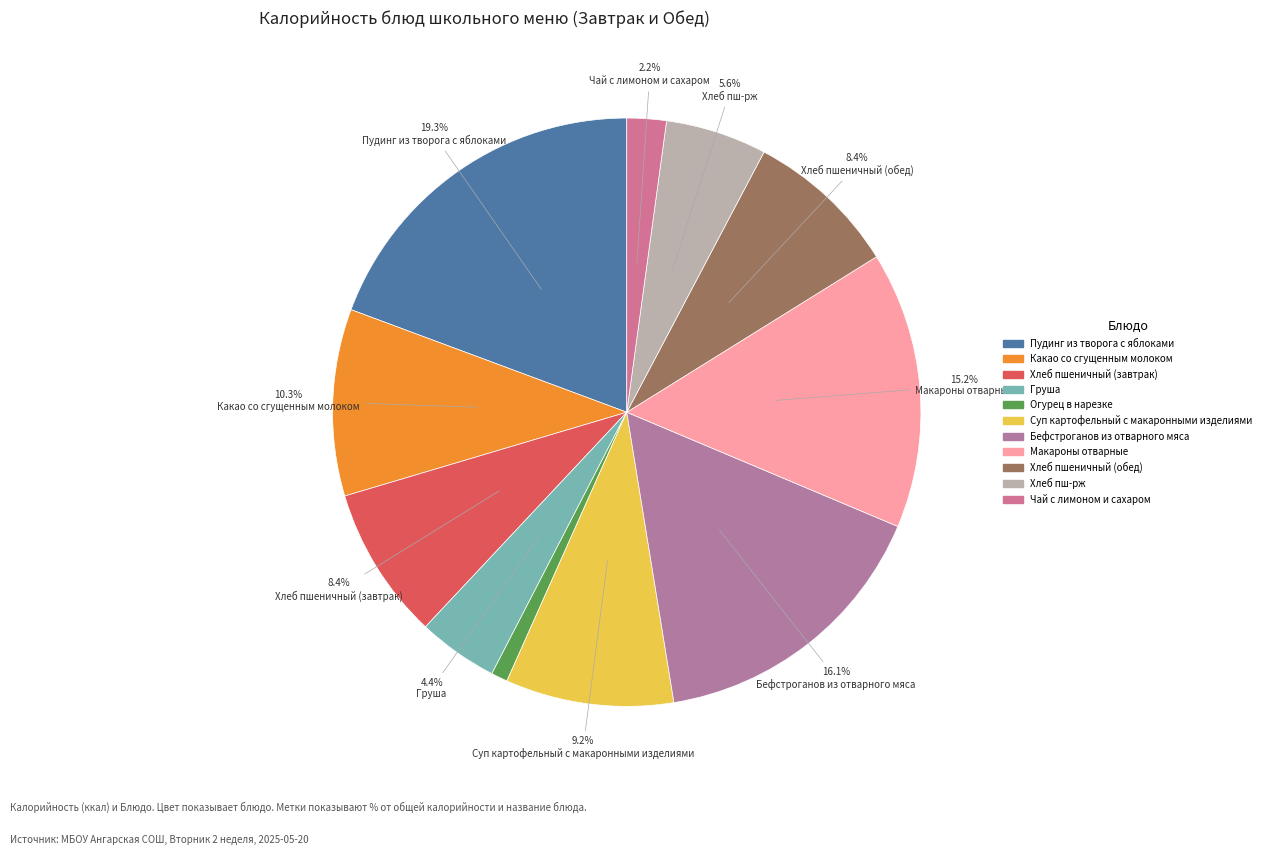

To the nearest percent, what portion does Хлеб пшеничный (обед) represent?

8%